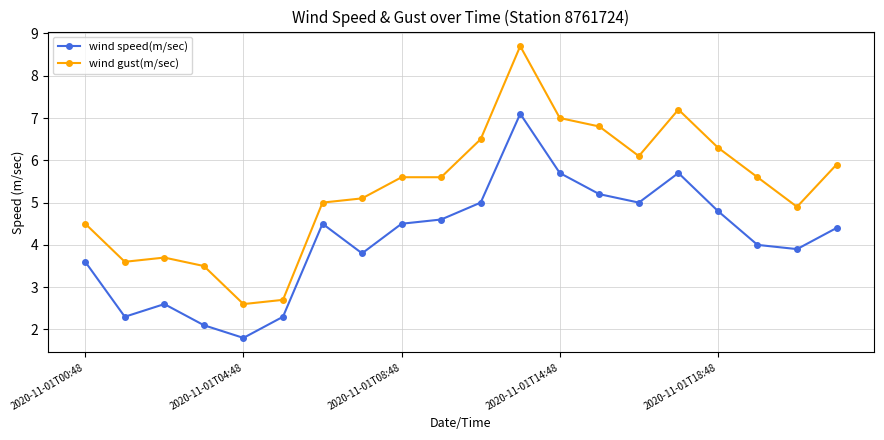

What is the sum of all wind gust(m/sec) values?

106.9